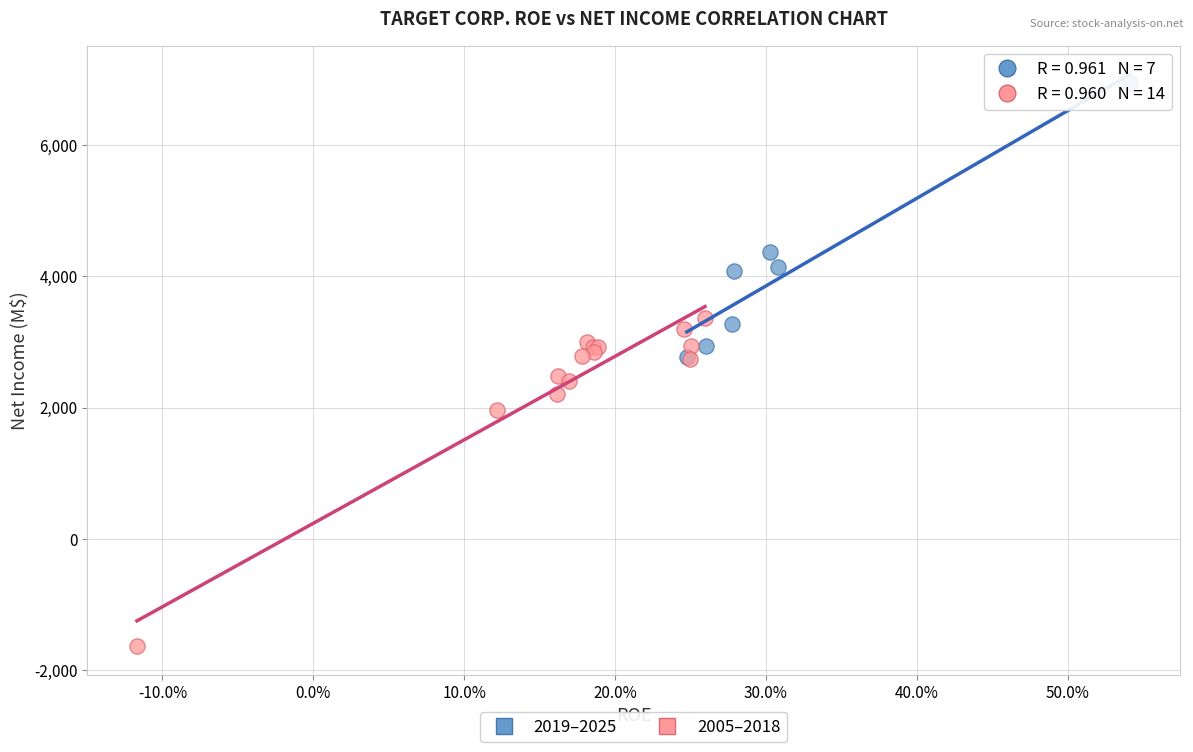

Which series has the widest spread of Y values?

2005–2018